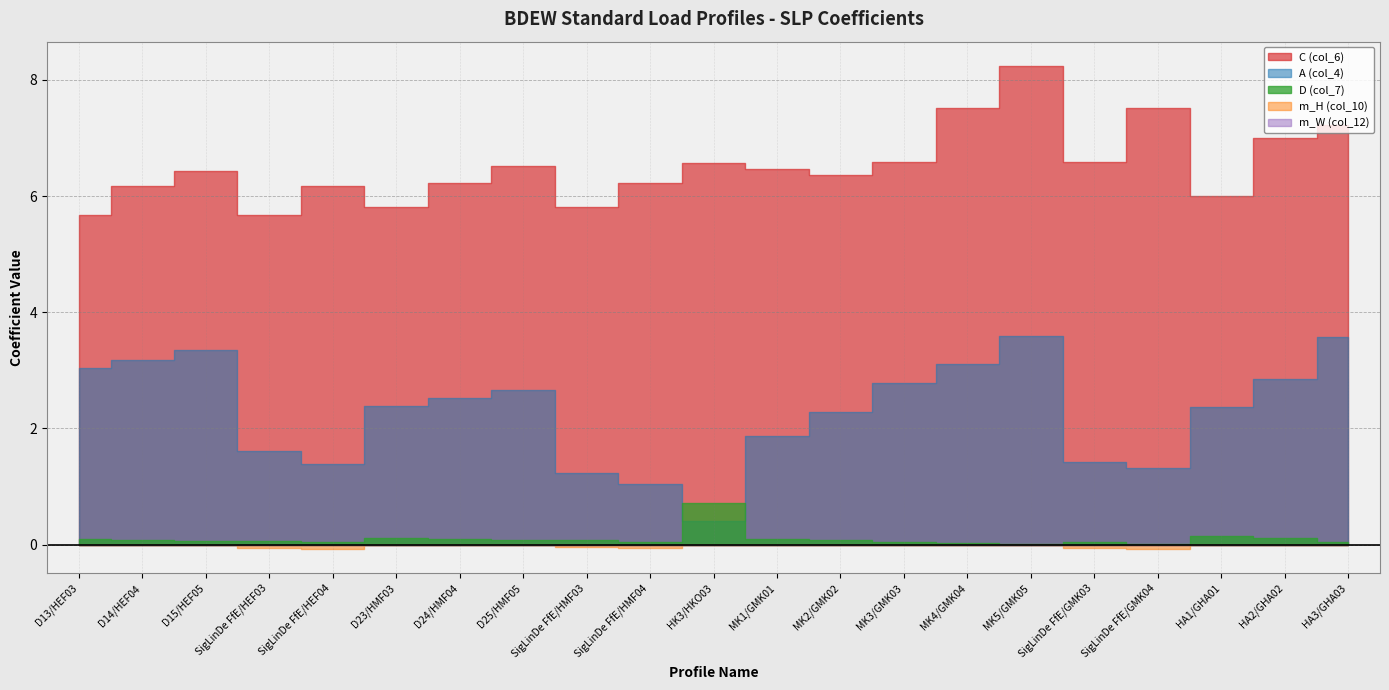

The value of C (col_6) at D15/HEF05 is 6.4. True or false?

True